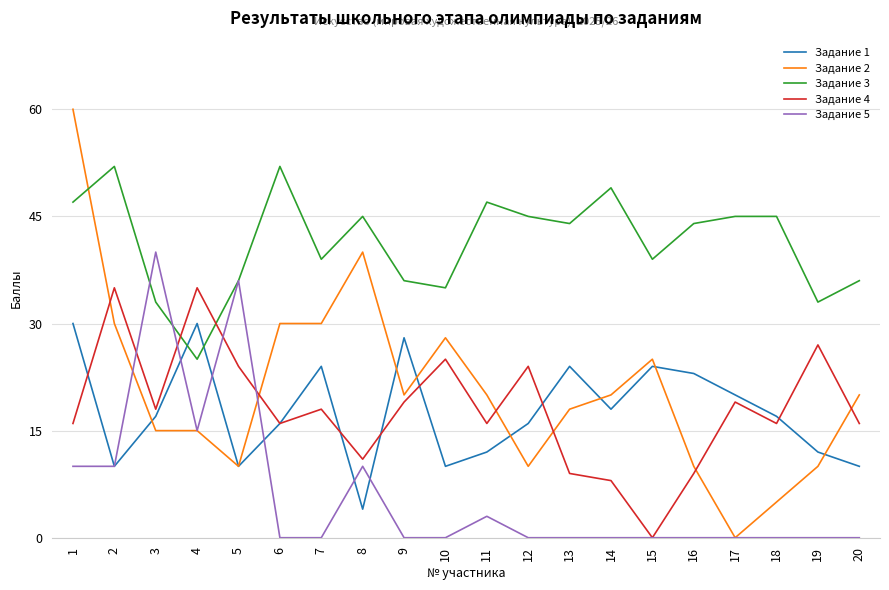

Which series has the largest range (max minus min)?

Задание 2